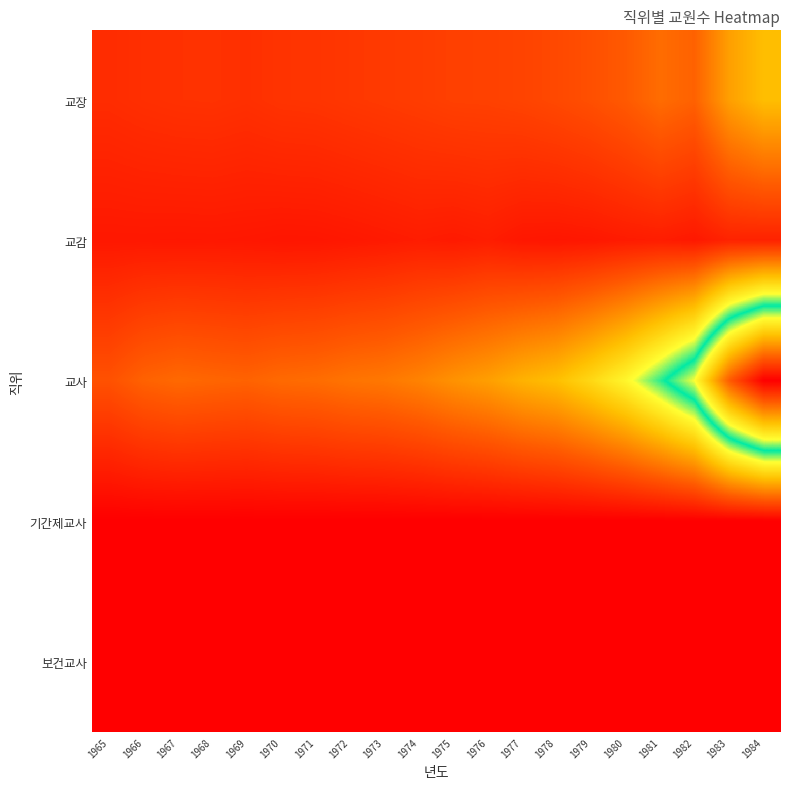

Between 1965 and 1981, which series saw the biggest shift?

교사